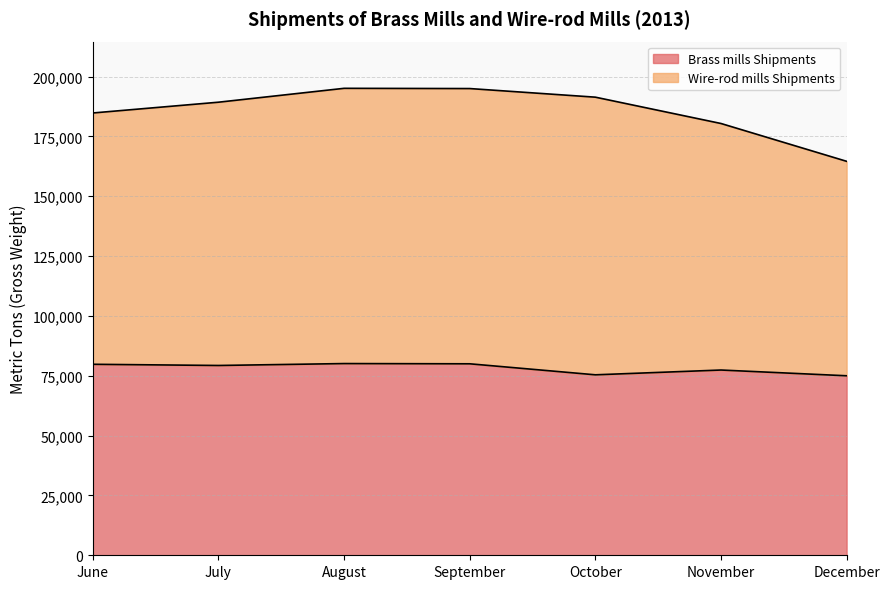

What is the lowest value of the Brass mills Shipments series?

75000